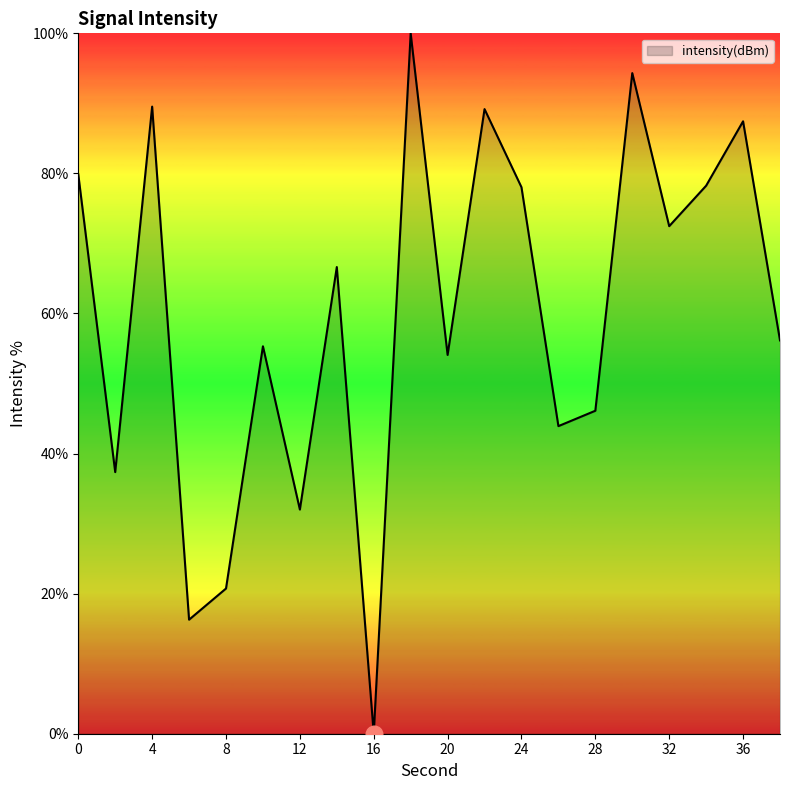

What is the greatest value displayed?

100.0